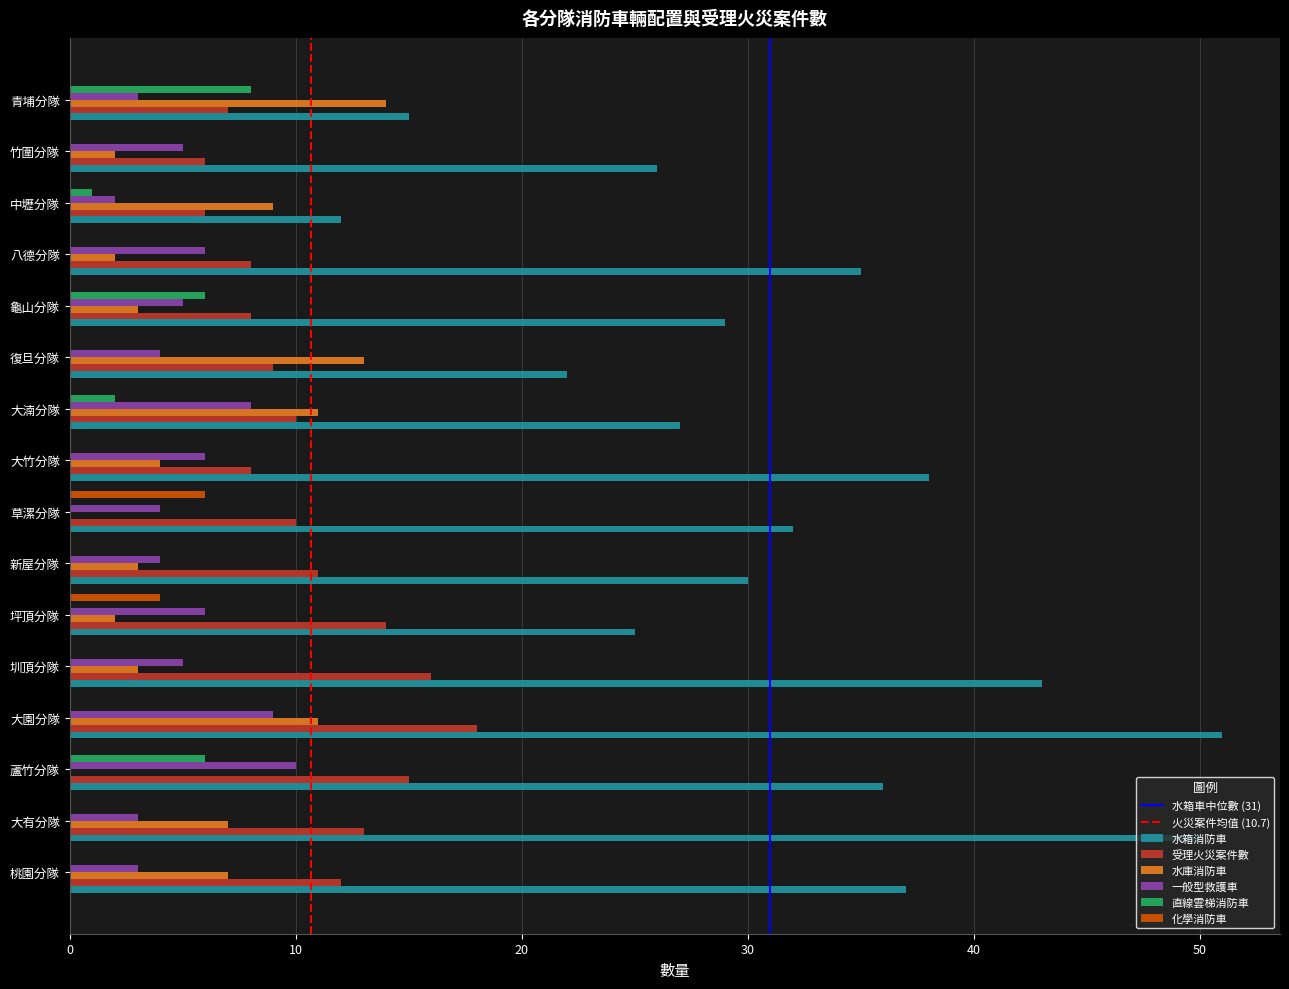

Which category has the highest value in the 一般型救護車 series?

蘆竹分隊